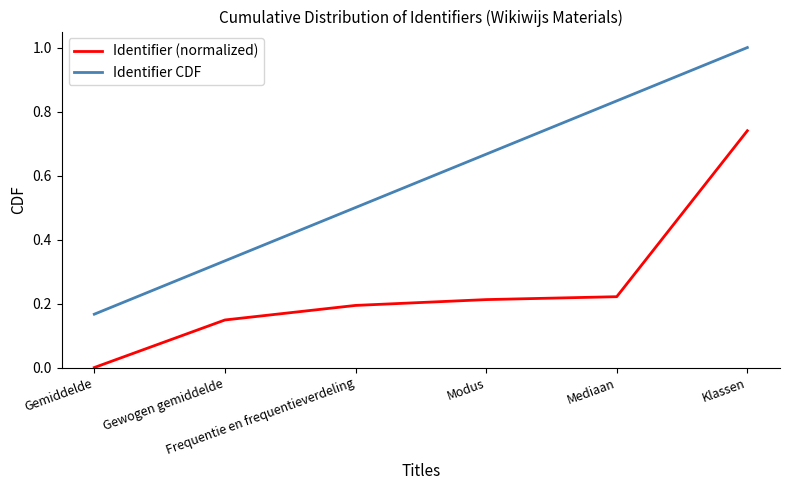

Rank the series by their maximum value, from lowest to highest.

Identifier (normalized), Identifier CDF